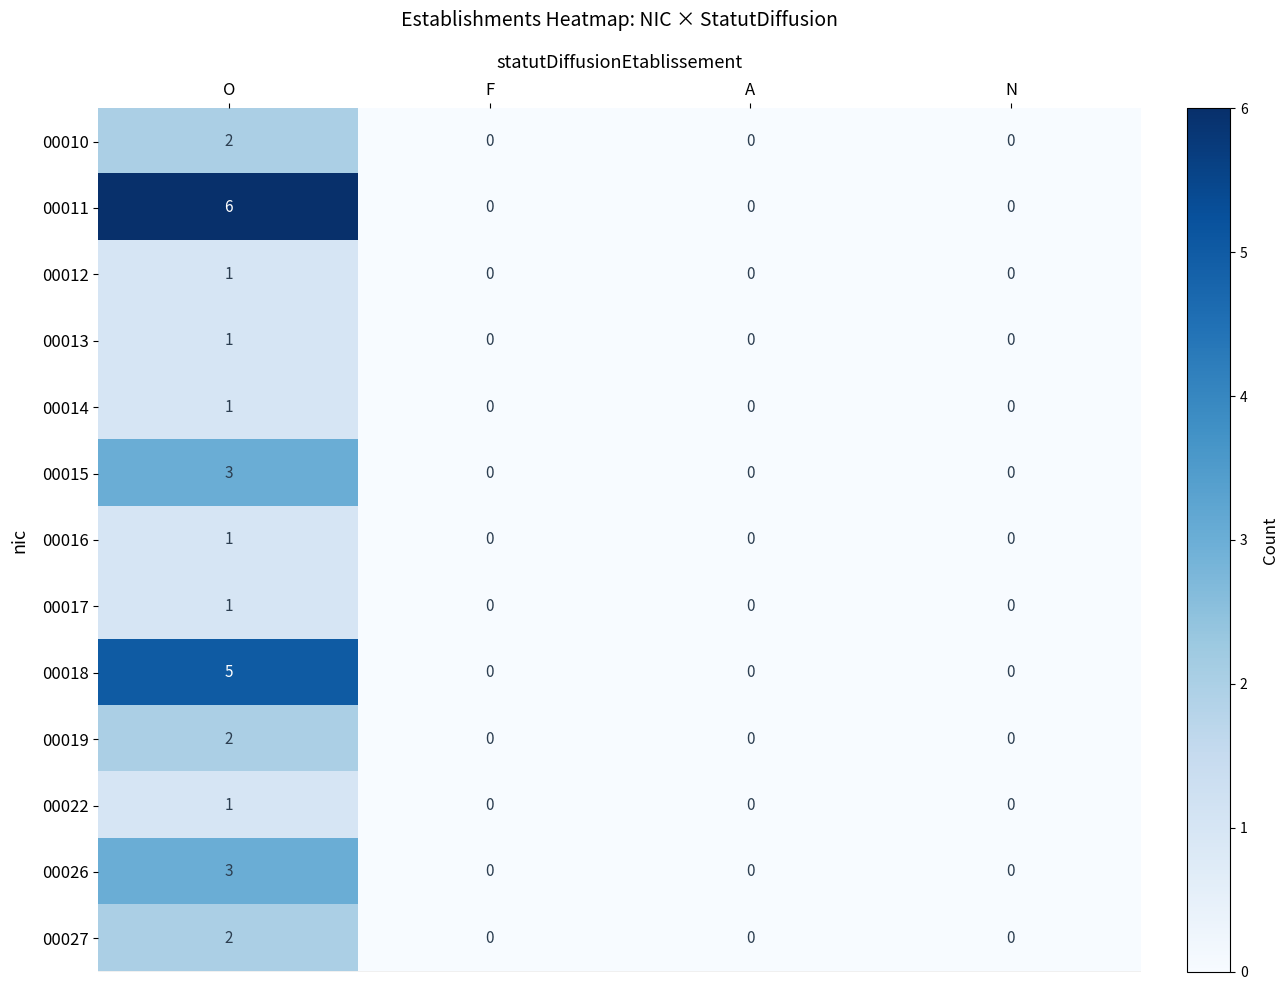

Which series has the widest spread of values?

row_1